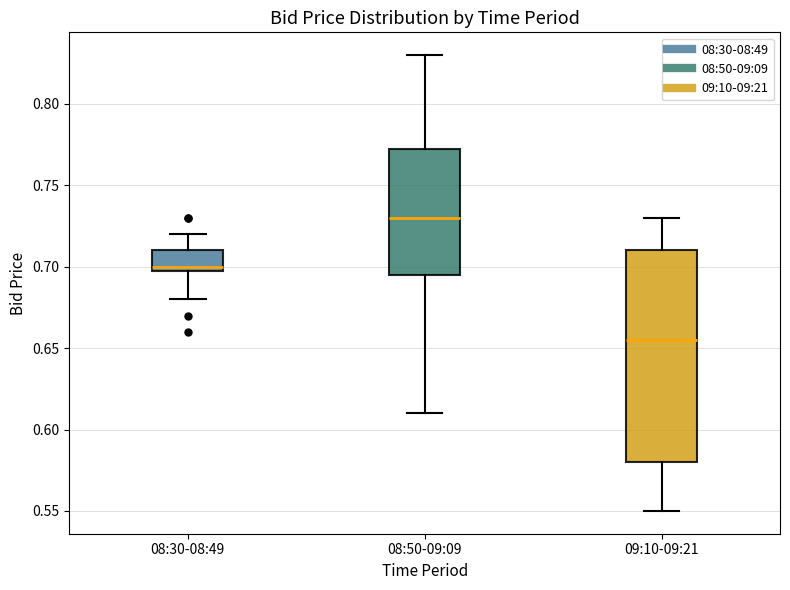

Which box's median line is the lowest?

09:10-09:21